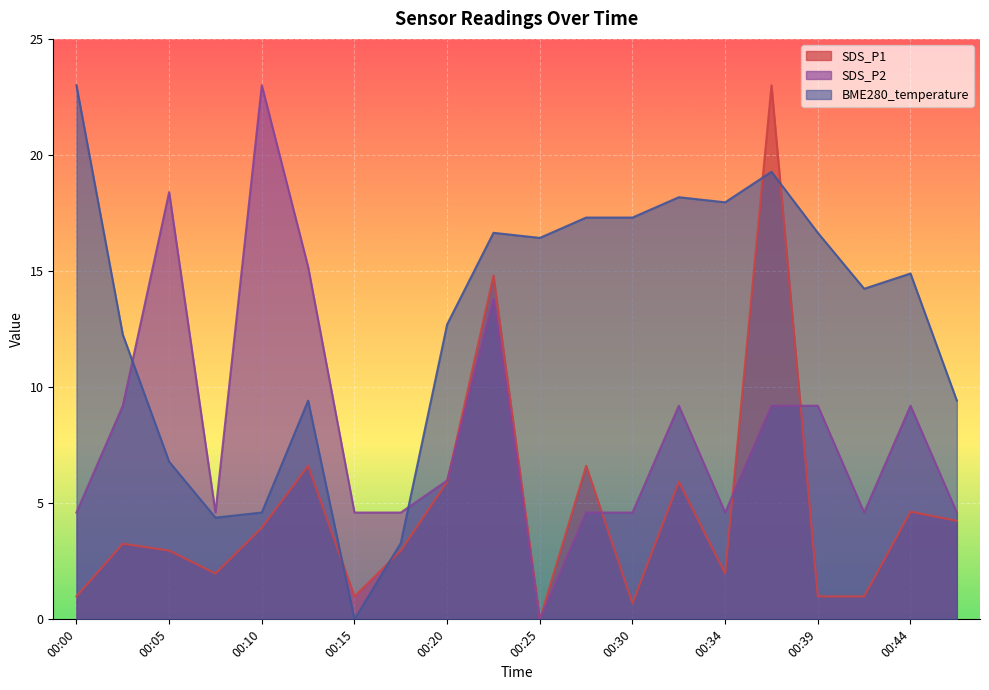

What is the value of the SDS_P1 point at the 2nd from the left?

3.3